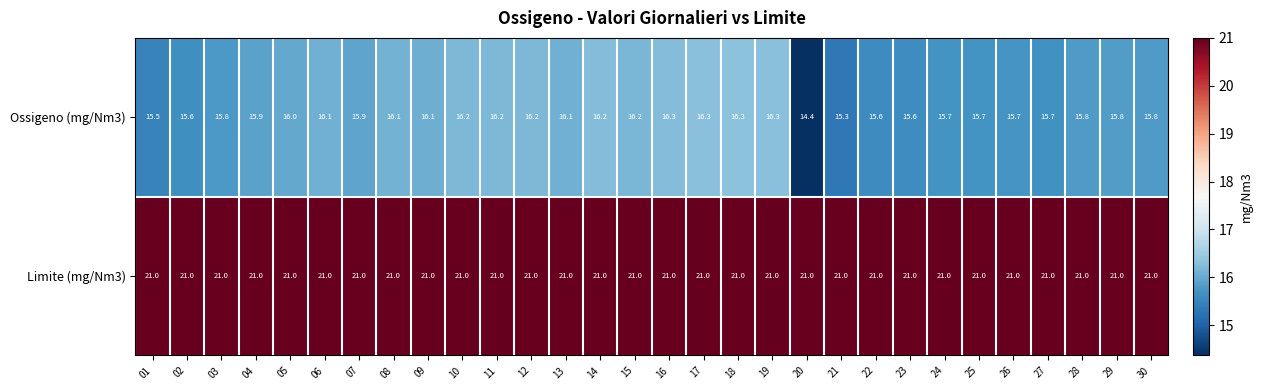

At 15, list the series in order from smallest to largest.

Ossigeno (mg/Nm3), Limite (mg/Nm3)